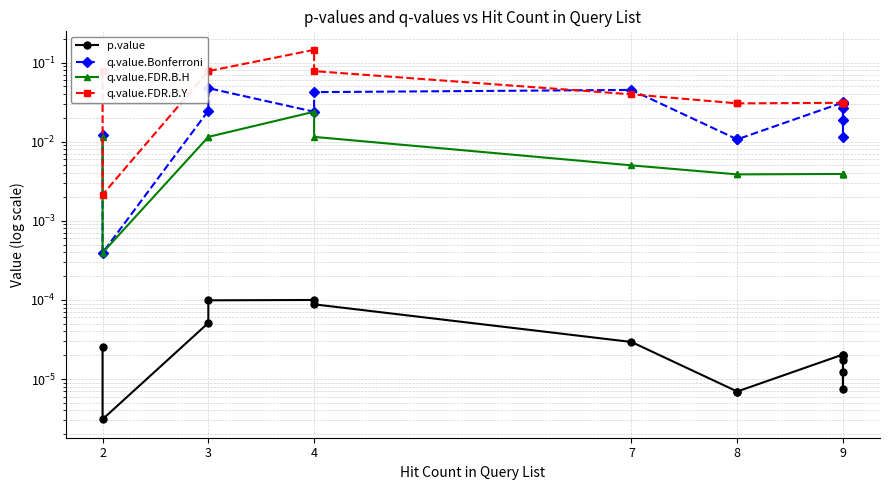

In p.value, how many points are lower than both neighbors (excluding endpoints)?

3